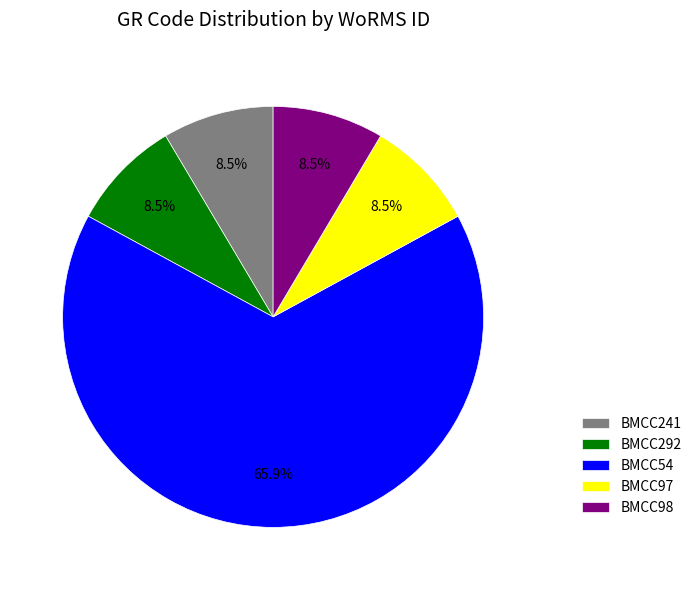

Between BMCC241 and BMCC54, which is larger?

BMCC54